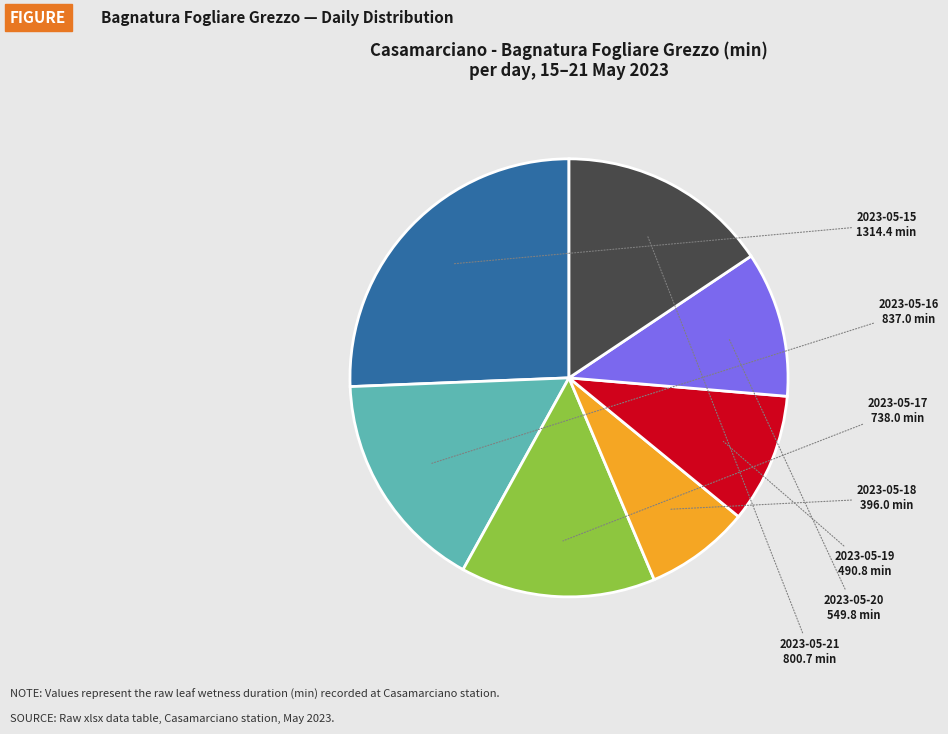

Is the sum of 2023-05-17 and 2023-05-15 greater than half?

No